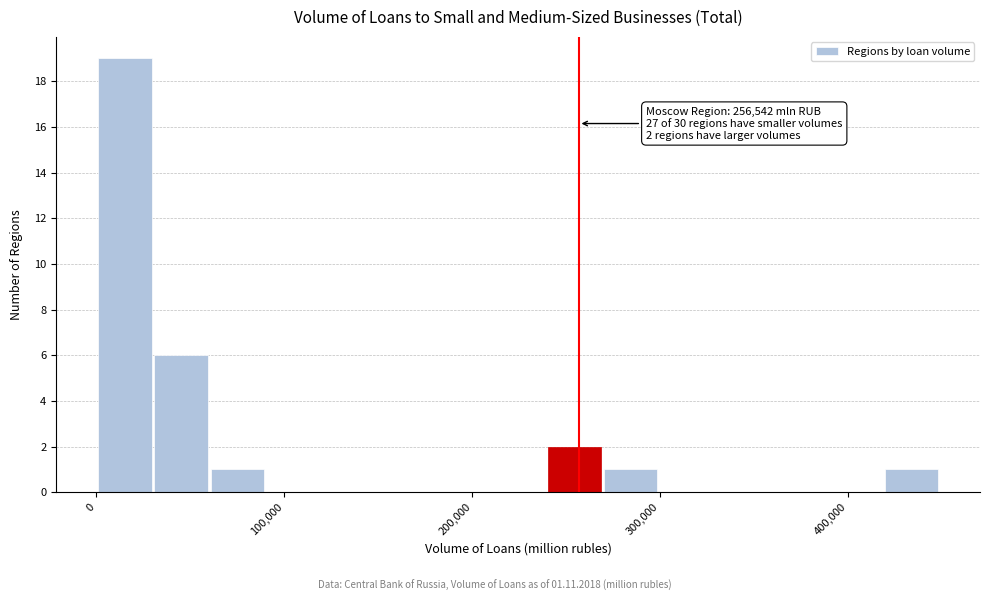

Read against the x-axis, roughly where is the centre of the tallest bar?

20000